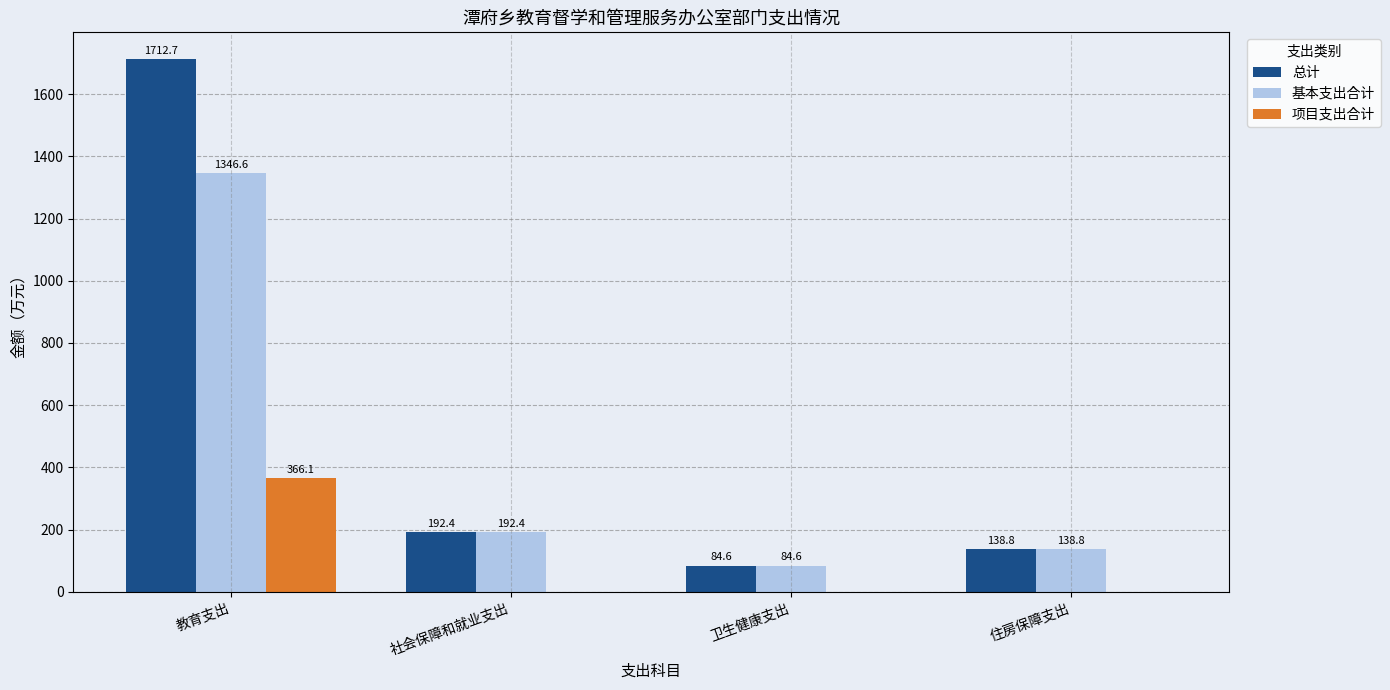

What is the spread (max minus min) of values at 卫生健康支出?

84.6